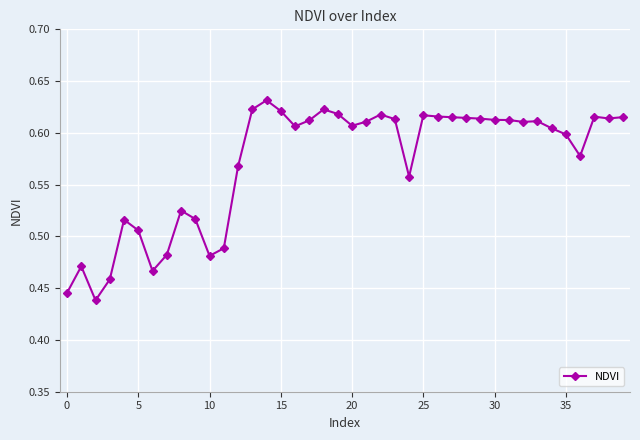

What is the sum of all values?

22.9